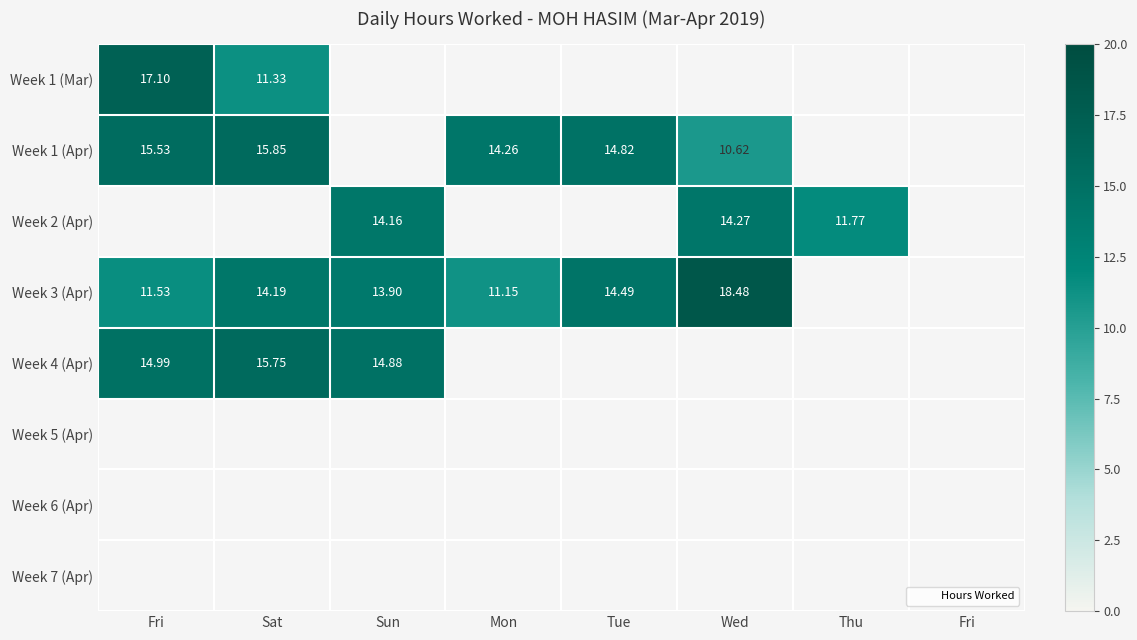

How many values in the Week 1 (Apr) series exceed 14?

4